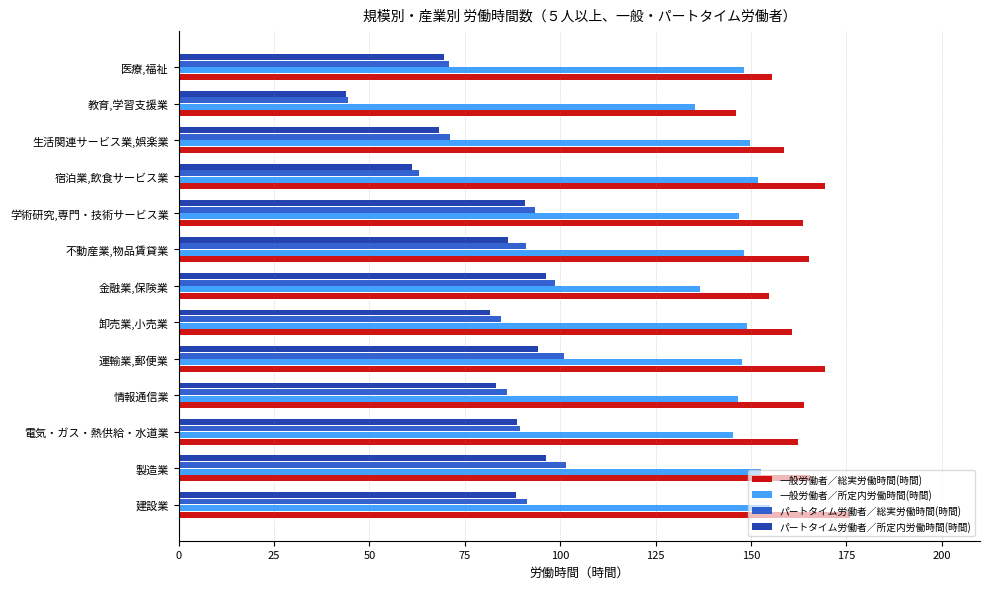

Rank the series by their maximum value, from highest to lowest.

一般労働者／総実労働時間(時間), 一般労働者／所定内労働時間(時間), パートタイム労働者／総実労働時間(時間), パートタイム労働者／所定内労働時間(時間)